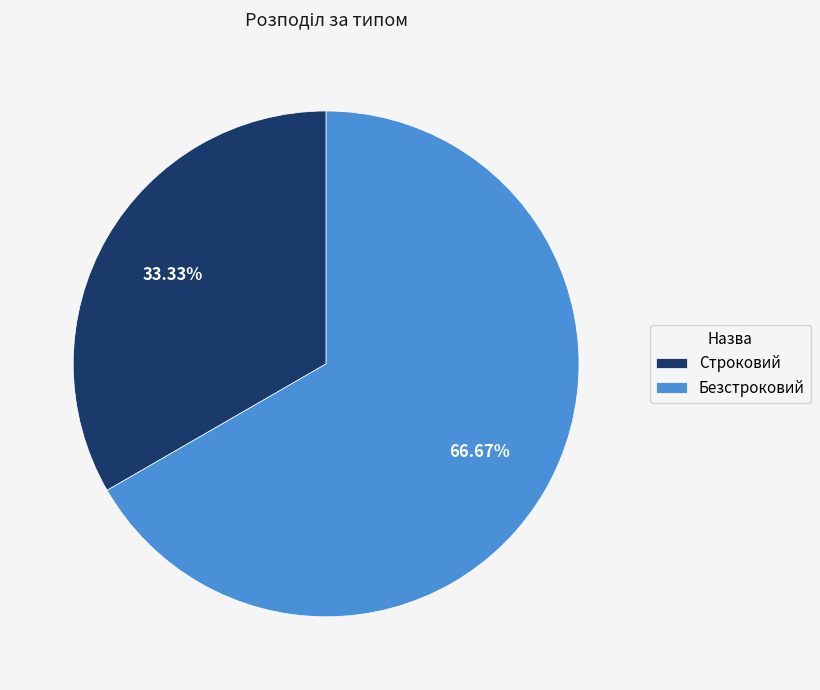

Count the number of slices in the pie.

2